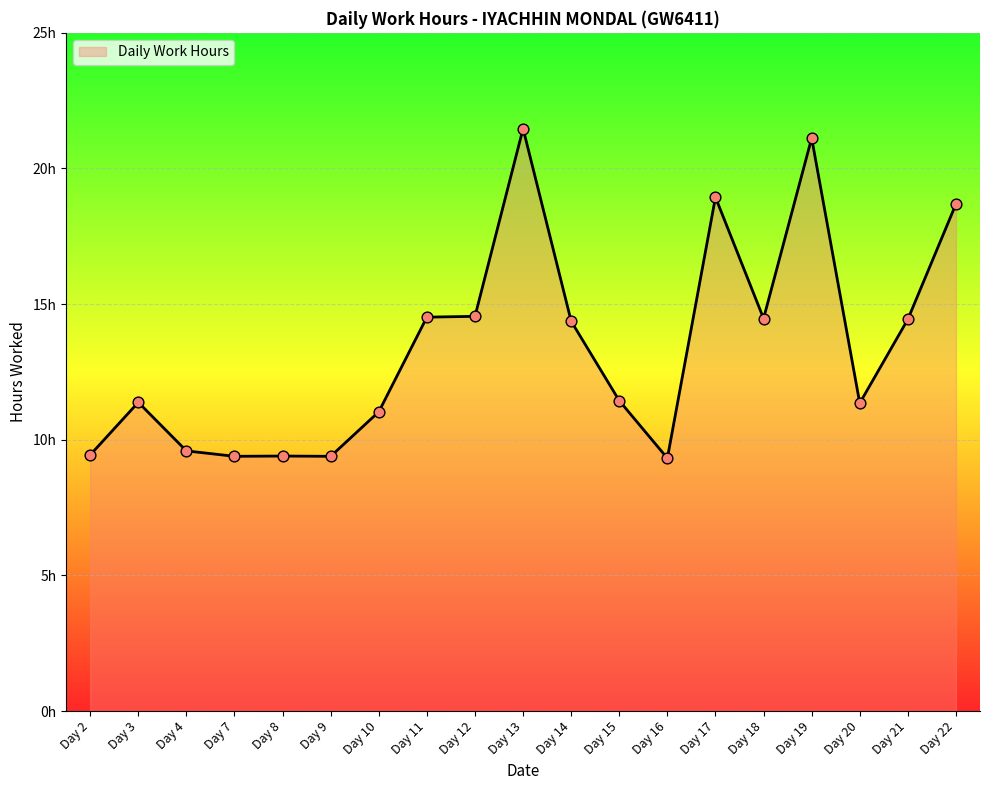

Approximately how many times larger is the value at Day 19 compared to Day 8?

2.2